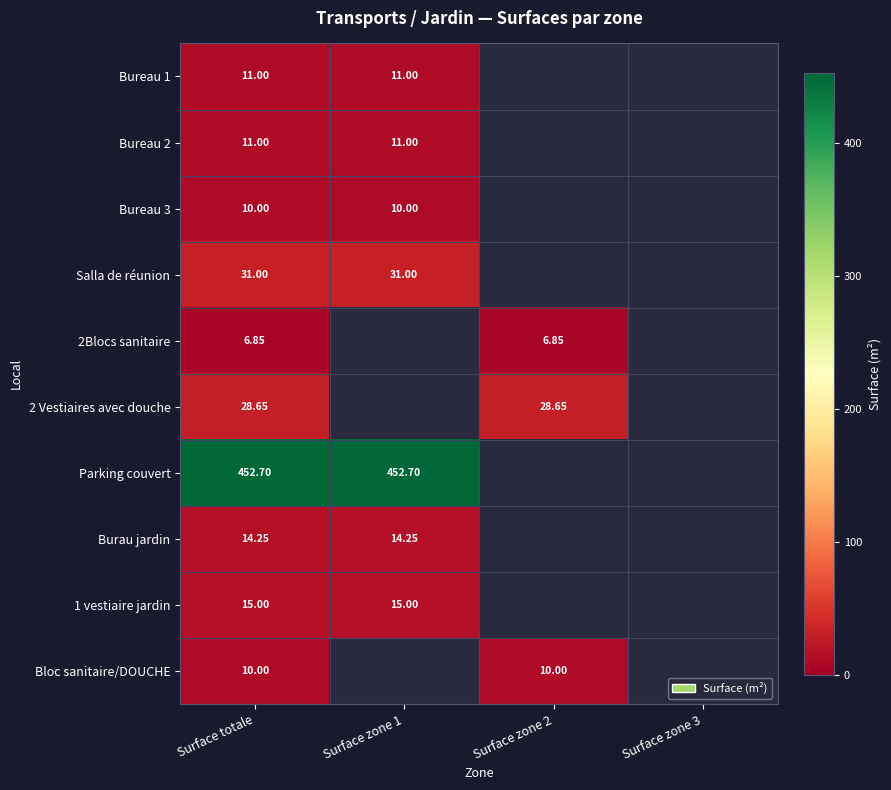

What is the highest value of the Salla de réunion series?

31.0